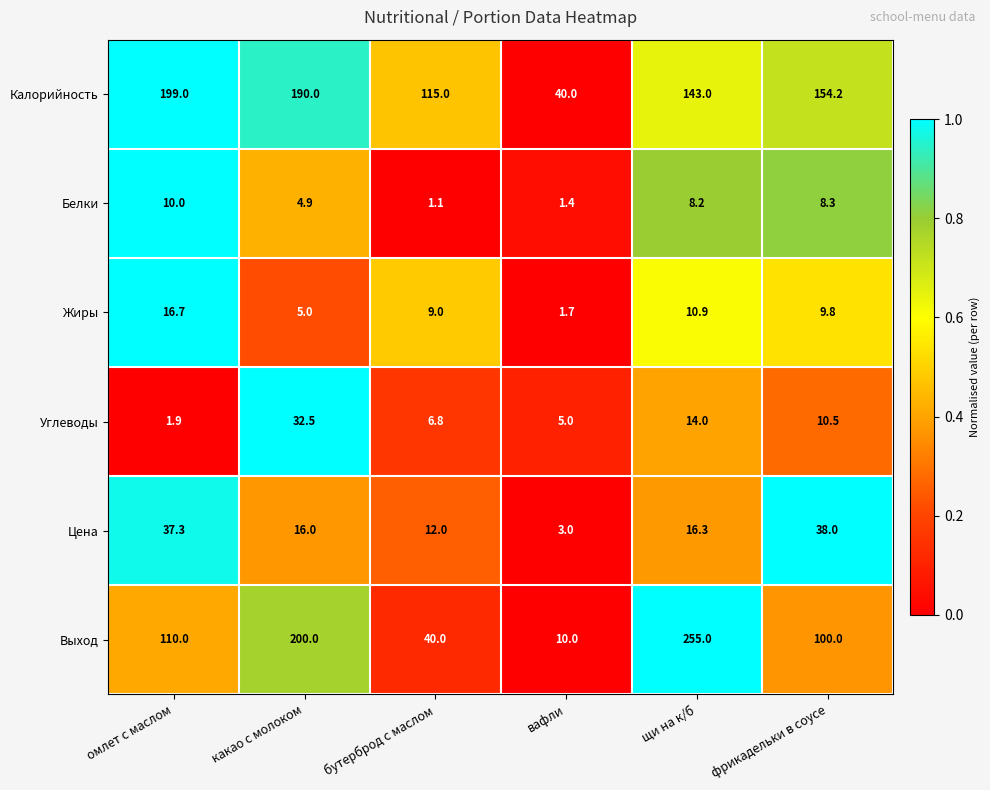

Which series has the largest total across all categories?

Калорийность